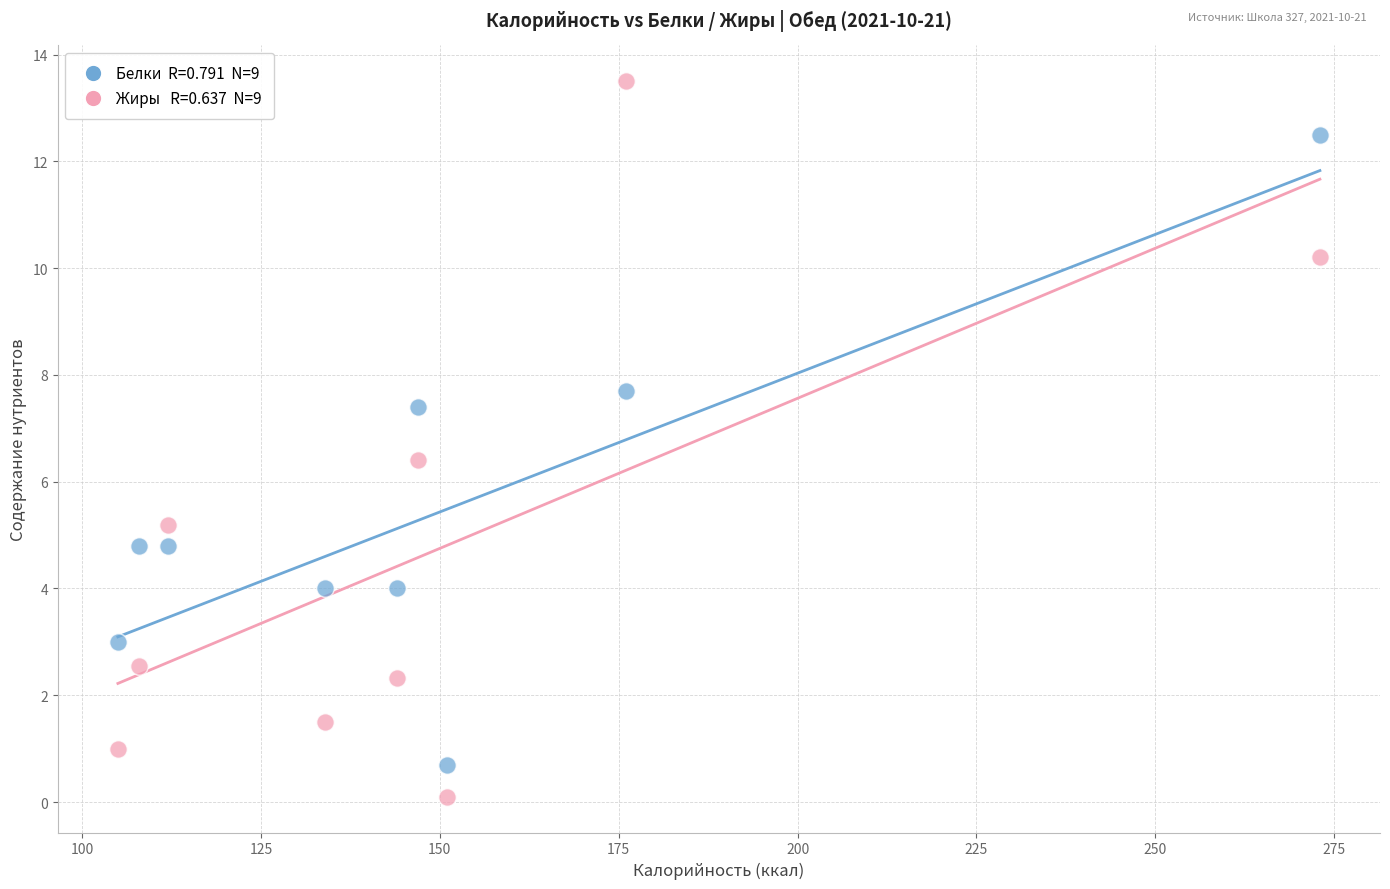

Across all data points, what is the range of X values (max minus min)?

168.0